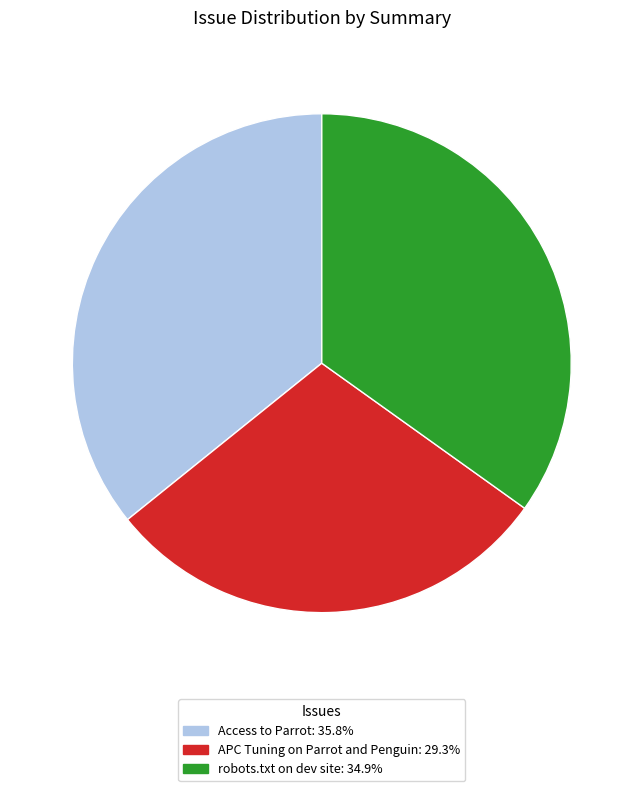

Is it true that Access to Parrot is 36% of the pie?

True